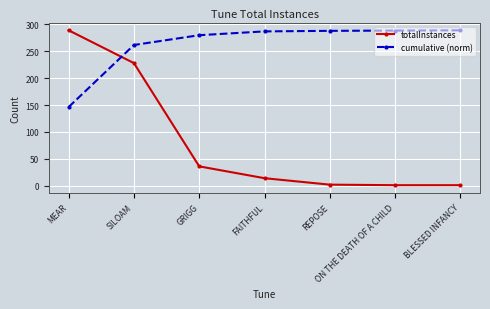

At which label does totalInstances first exceed 14?

MEAR